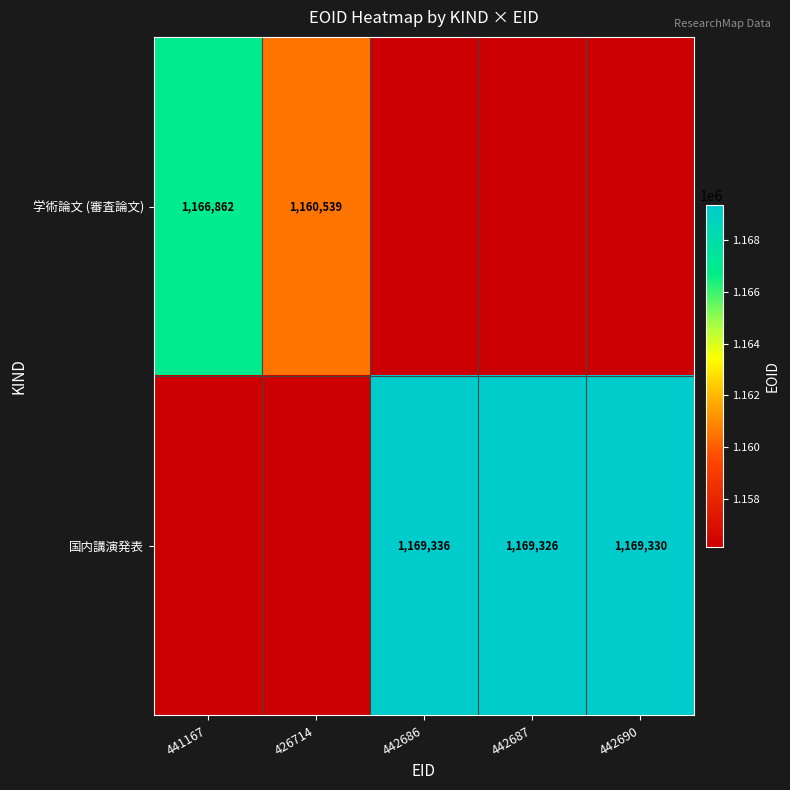

Is it true that 学術論文 (審査論文) equals 544900 at 426714?

False